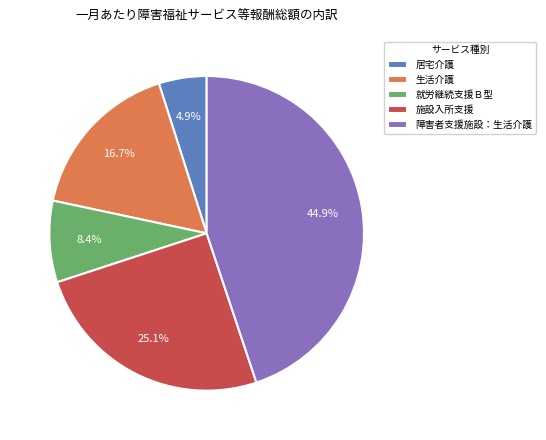

Which category has the biggest portion of the pie?

障害者支援施設：生活介護